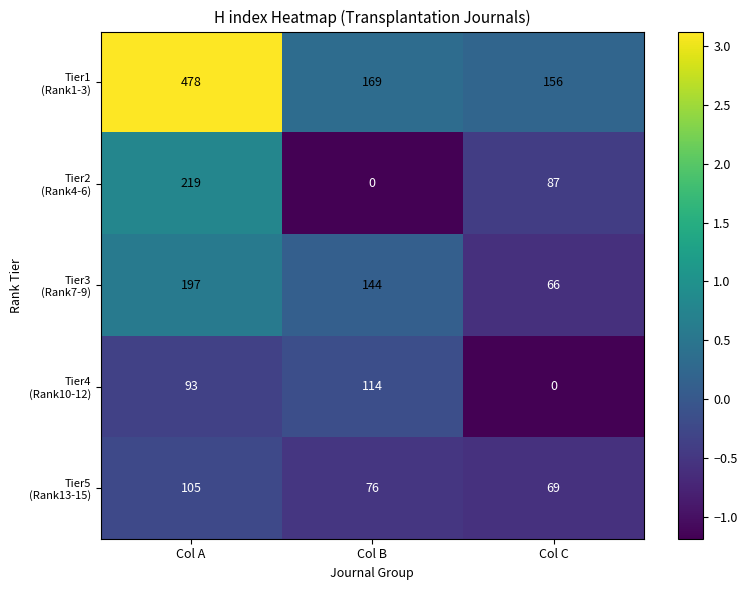

What is the total value across all series at Col A?

1092